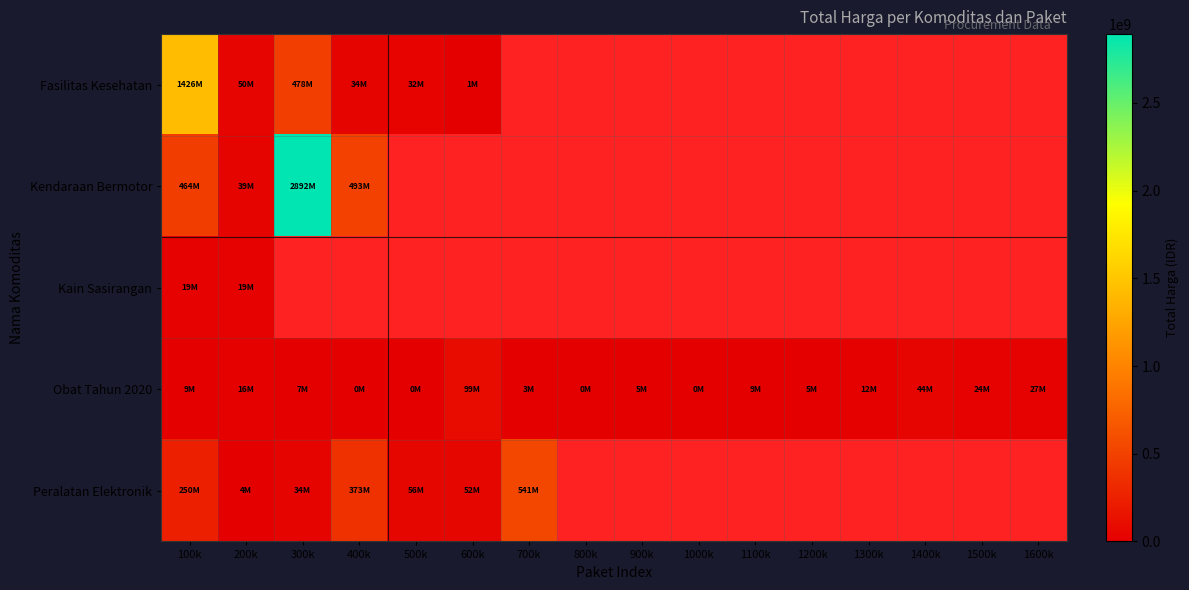

Between 100k and 300k, which series saw the biggest shift?

Kendaraan Bermotor